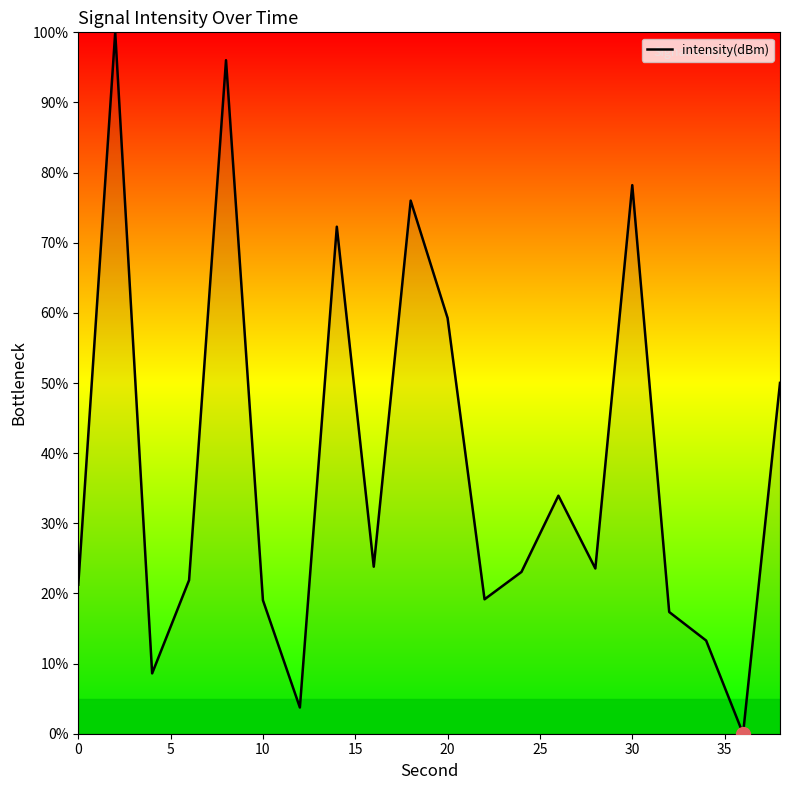

What is the difference between the maximum and minimum values?

100.0